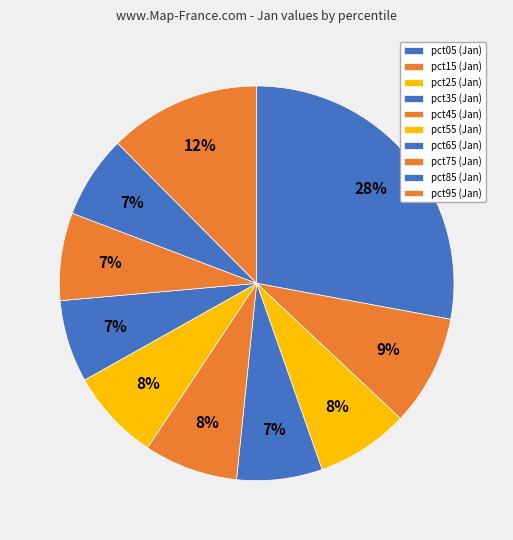

Combined, do pct05 and pct15 account for over 50%?

No